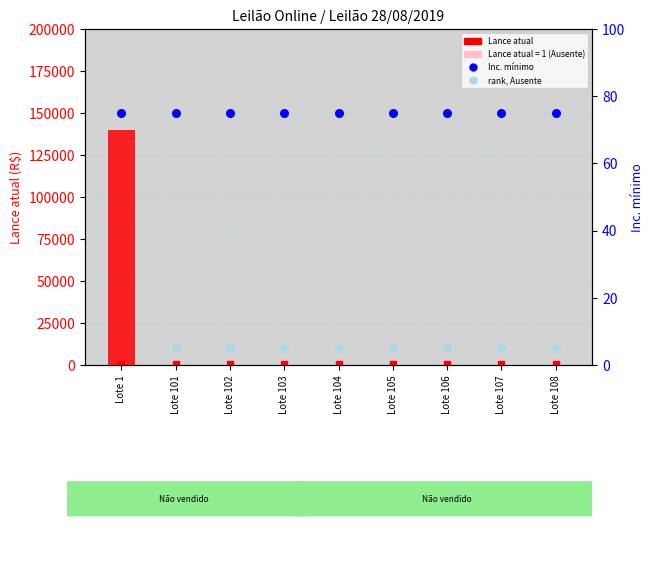

What is the total value across all series at Lote 108?

576